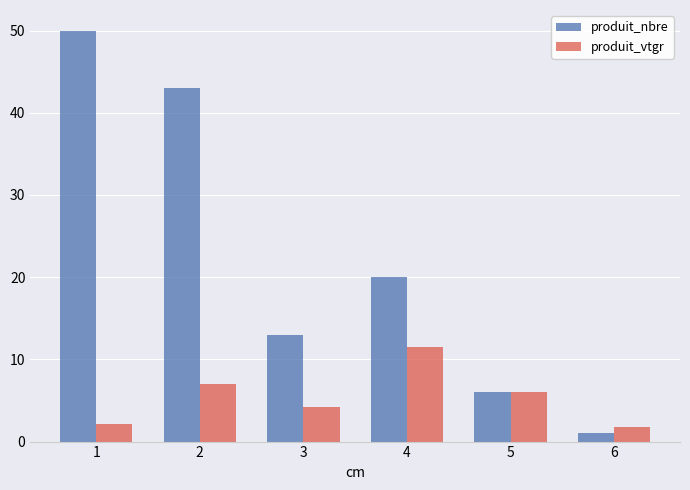

How many series are shown in this chart?

2